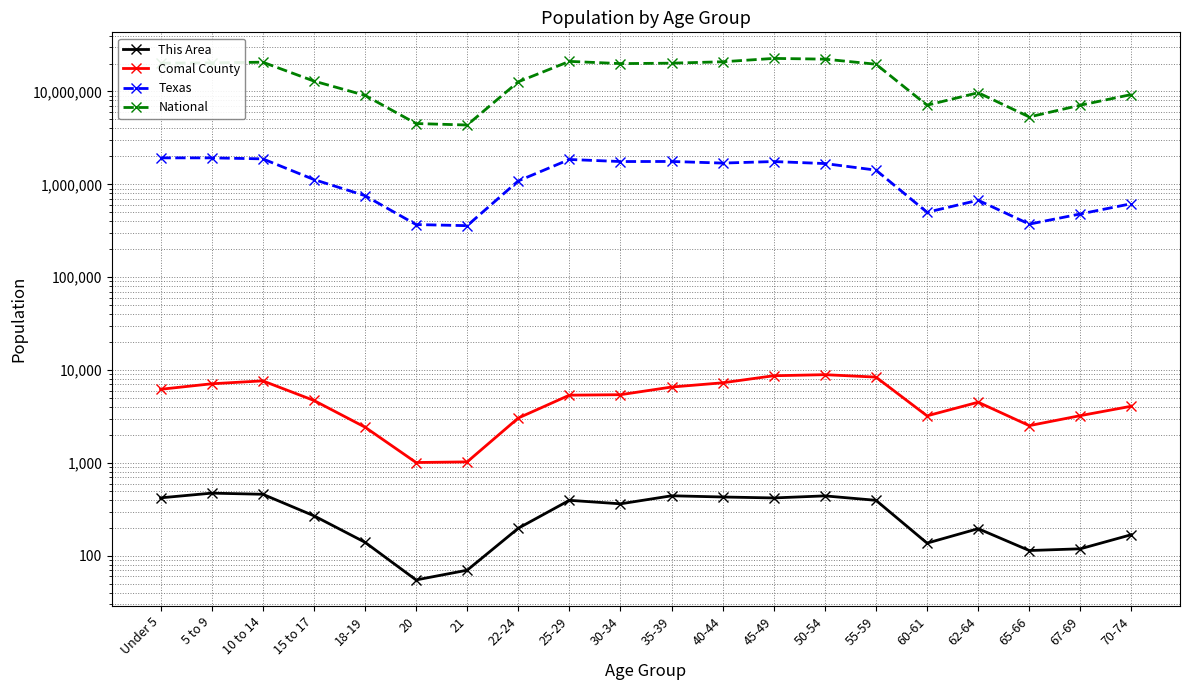

What is the maximum value for Texas?

1928473